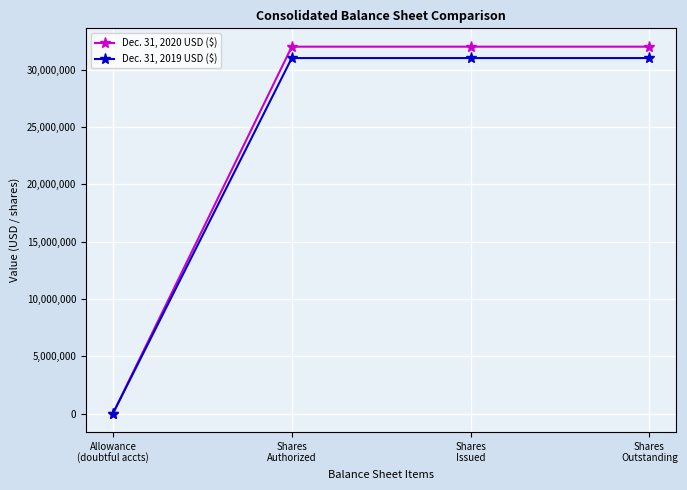

What is the smallest value displayed?

1082